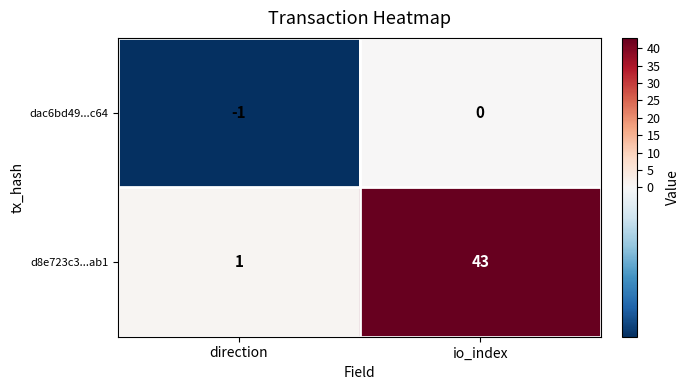

Reading left to right, what are all the values shown in this chart?

dac6bd49...c64: direction=-1	io_index=0
d8e723c3...ab1: direction=1	io_index=43